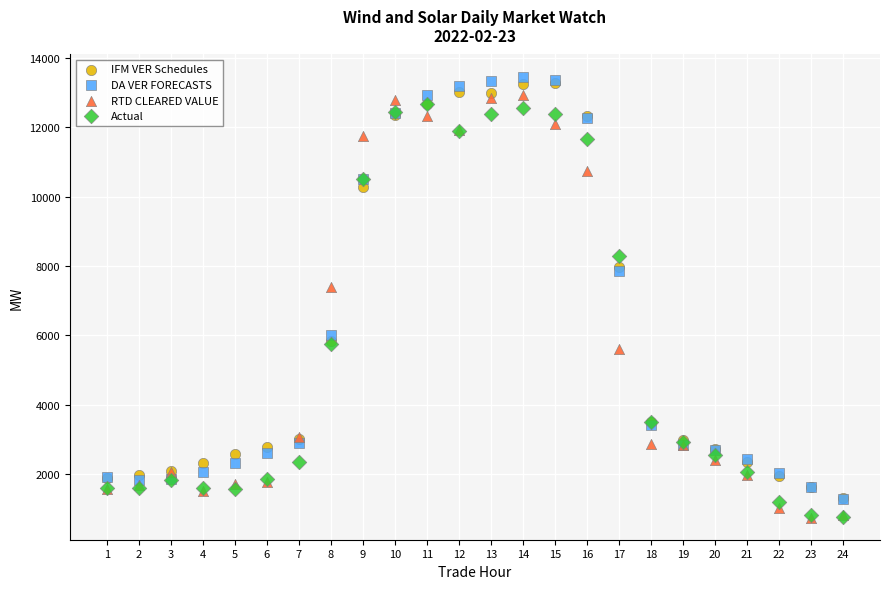

Across all series, what Y value is closest to 7103?

7383.2